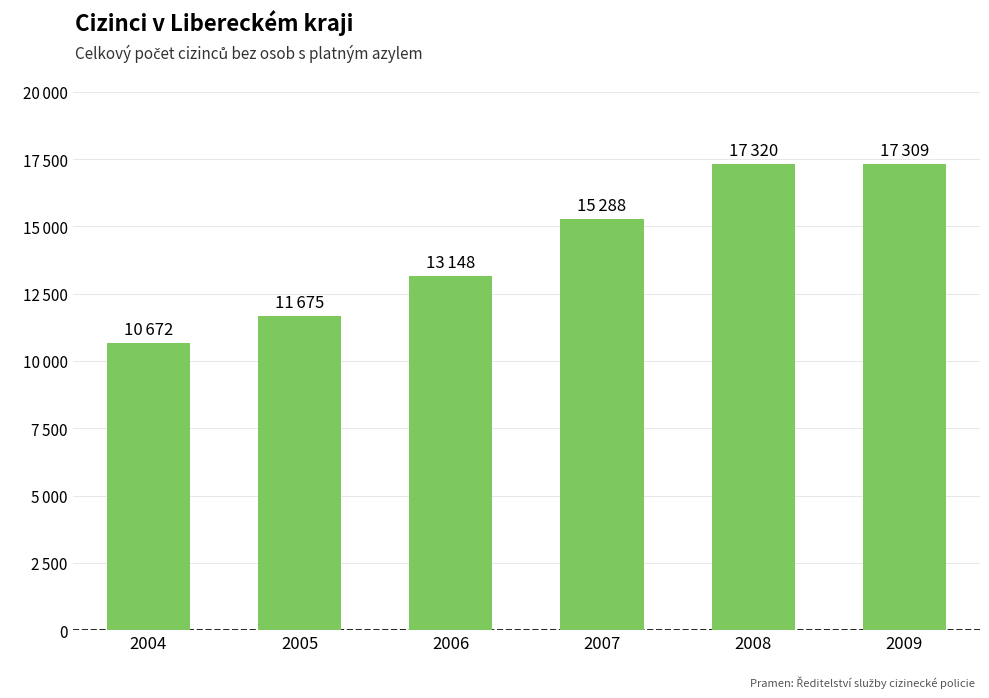

What is the average value?

14235